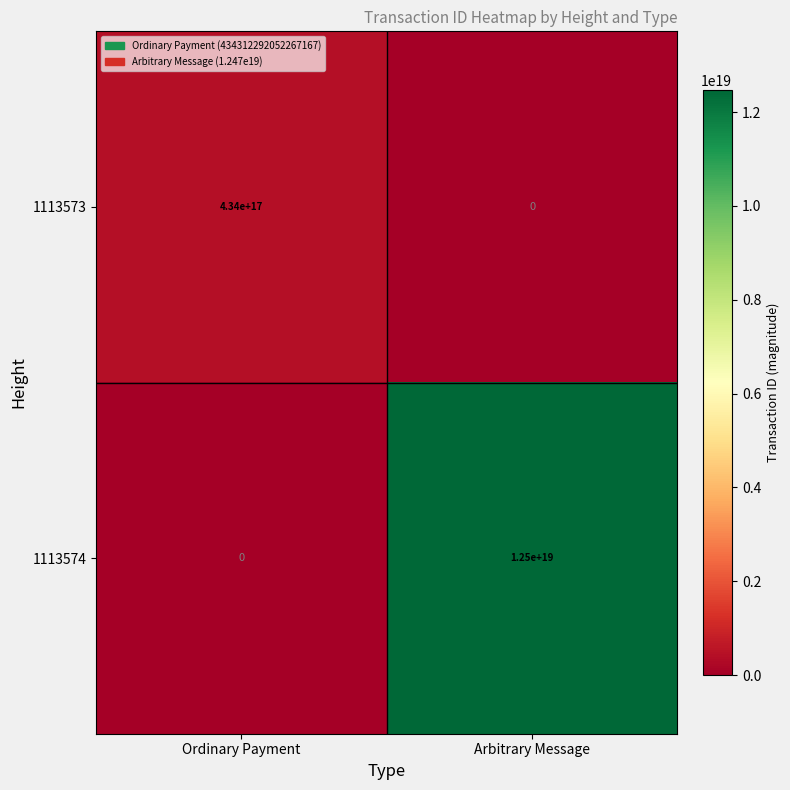

Which series has the widest spread of values?

1113574